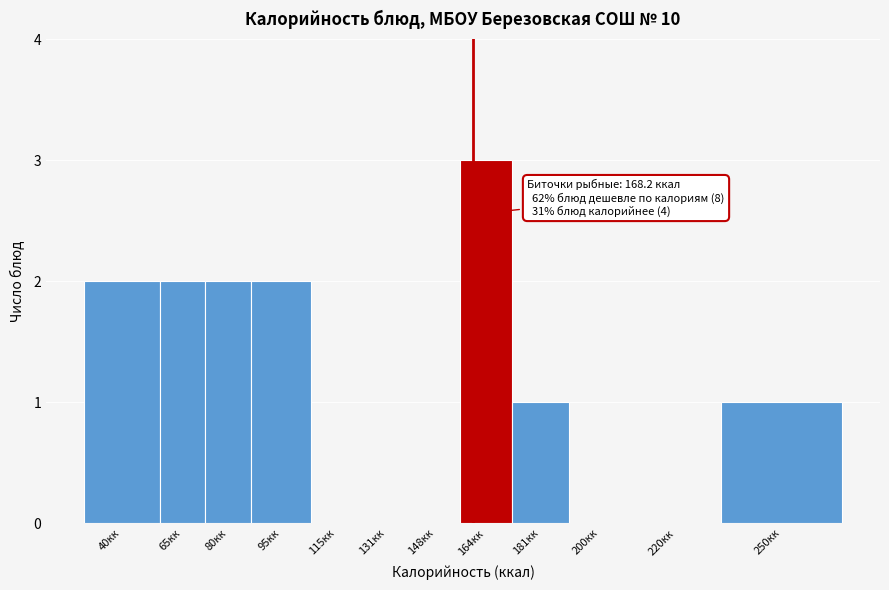

Reading right to left, extract all data points from this chart.

250кк=1	220кк=0	200кк=0	181кк=1	164кк=3	148кк=0	131кк=0	115кк=0	95кк=2	80кк=2	65кк=2	40кк=2